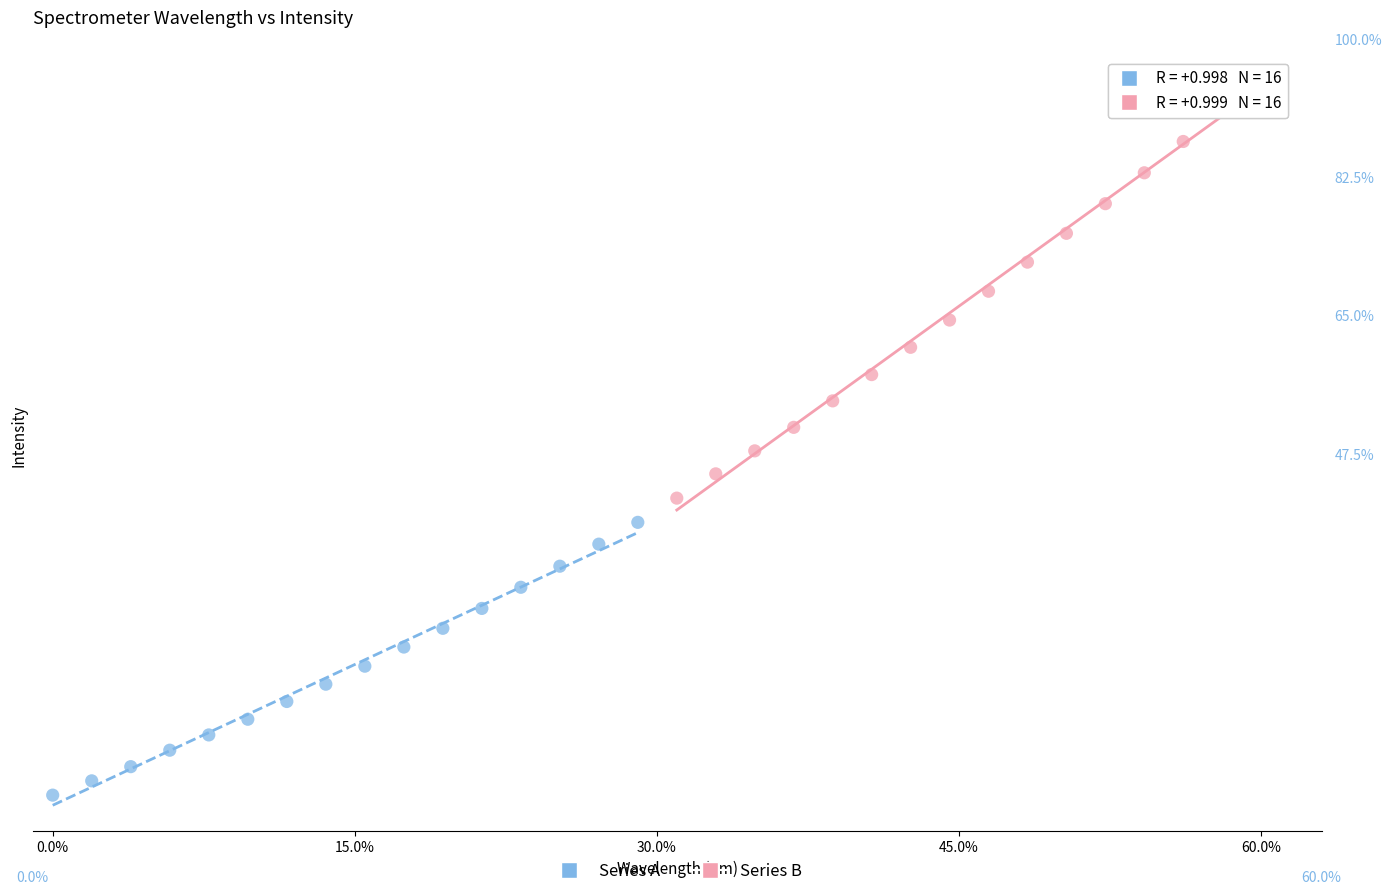

Which series contains the highest Y value?

Series B